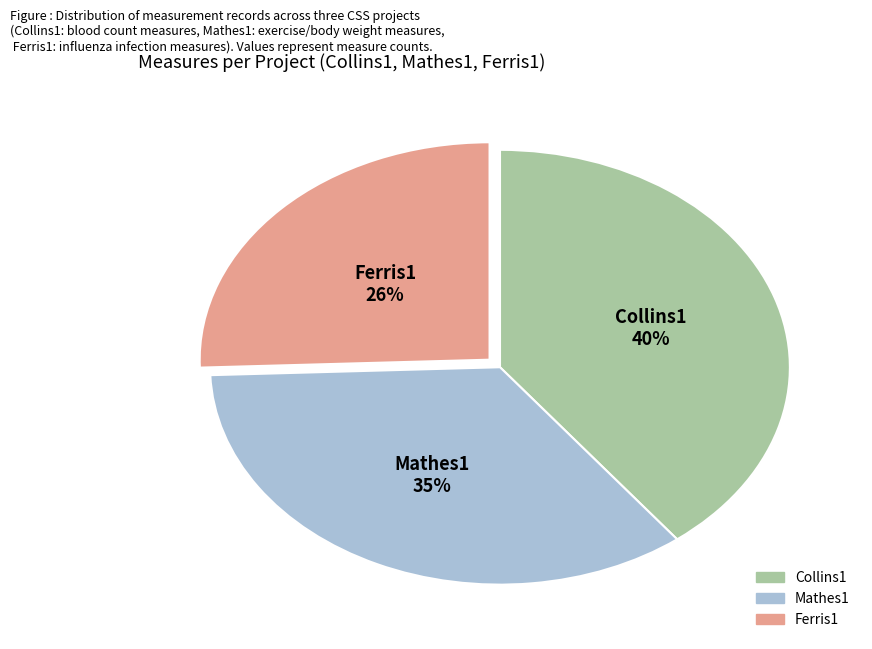

Is it true that Collins1 is 40% of the pie?

True